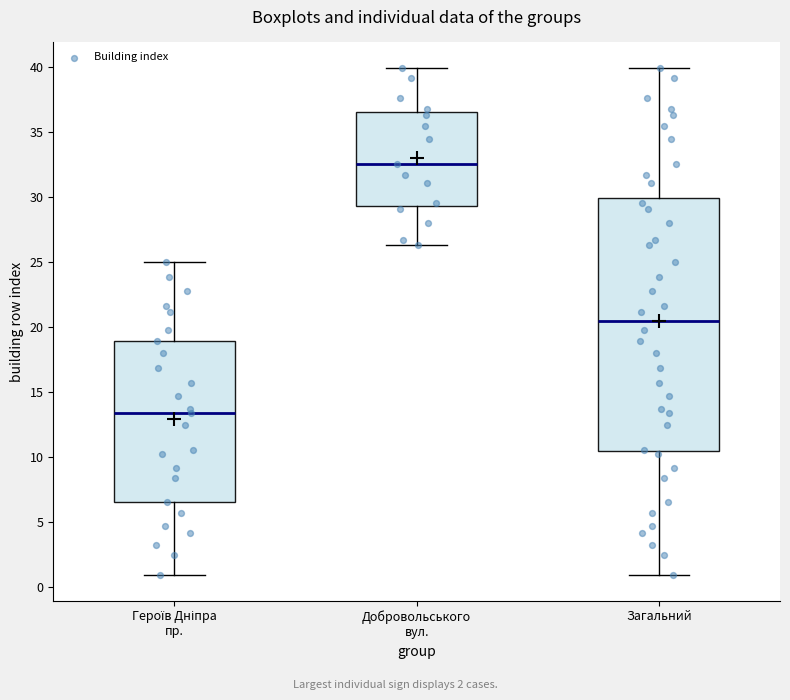

Reading left to right, transcribe this box plot: for each box, give where its median line is, the range the box spans, and where its two whiskers end, as read against the y-axis. The values are not printed on the chart, so give them approximately, as read against the axis.

Героїв Дніпра пр.: median 13.5, box 6.5 to 19.0, whiskers 1.0 to 25.0
Добровольського вул.: median 32.5, box 29.5 to 36.5, whiskers 26.5 to 40.0
Загальний: median 20.5, box 10.5 to 30.0, whiskers 1.0 to 40.0